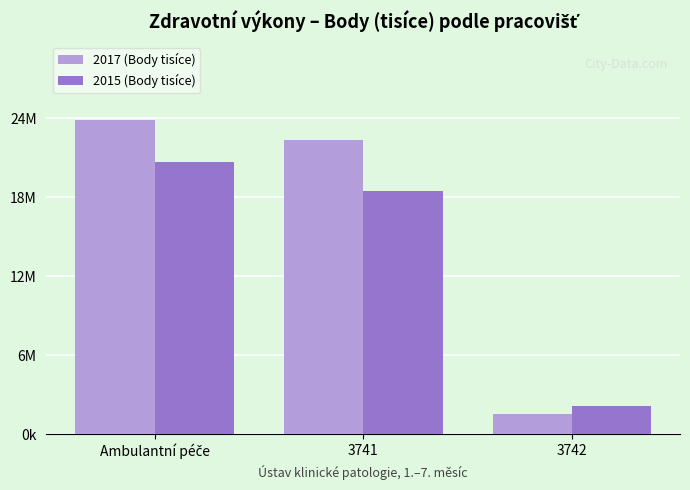

What are all the series names shown in the legend?

2017 (Body tisíce), 2015 (Body tisíce)